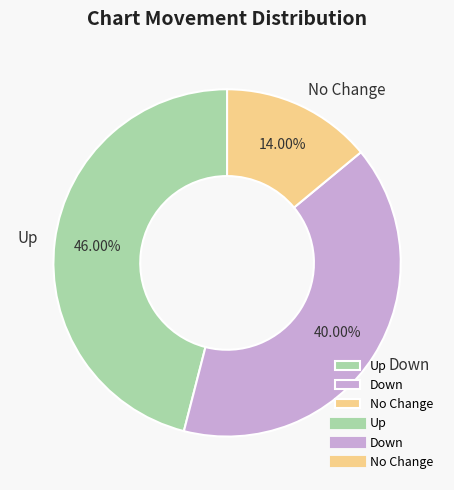

Is there a majority slice in this chart?

No